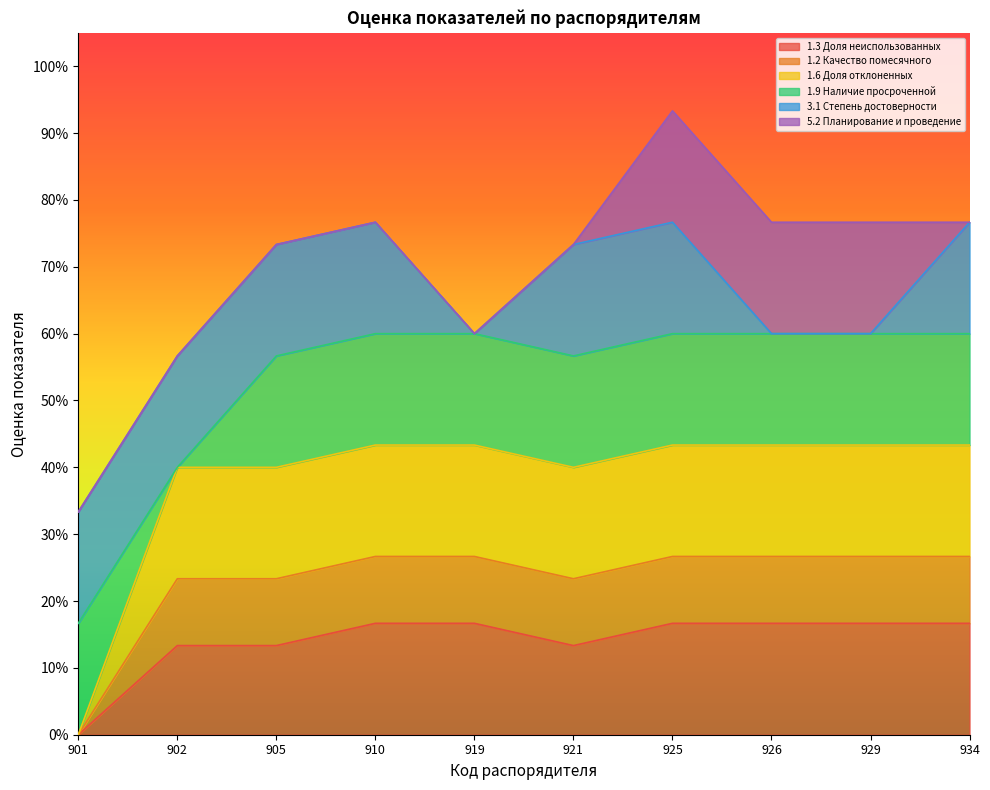

Does the chart display data point markers on the line(s)?

No